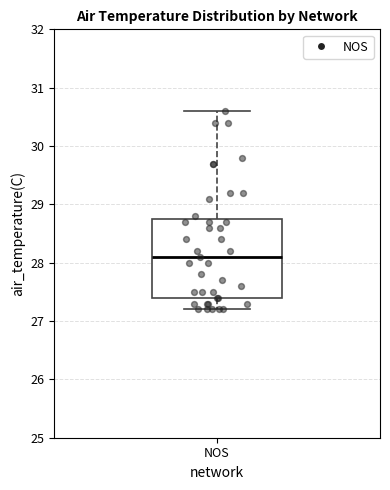

Transcribe this box plot: give where the median line is, the range the box spans, and where the two whiskers end, as read against the y-axis. The values are not printed on the chart, so give them approximately, as read against the axis.

median 28.1, box 27.4 to 28.8, whiskers 27.2 to 30.6